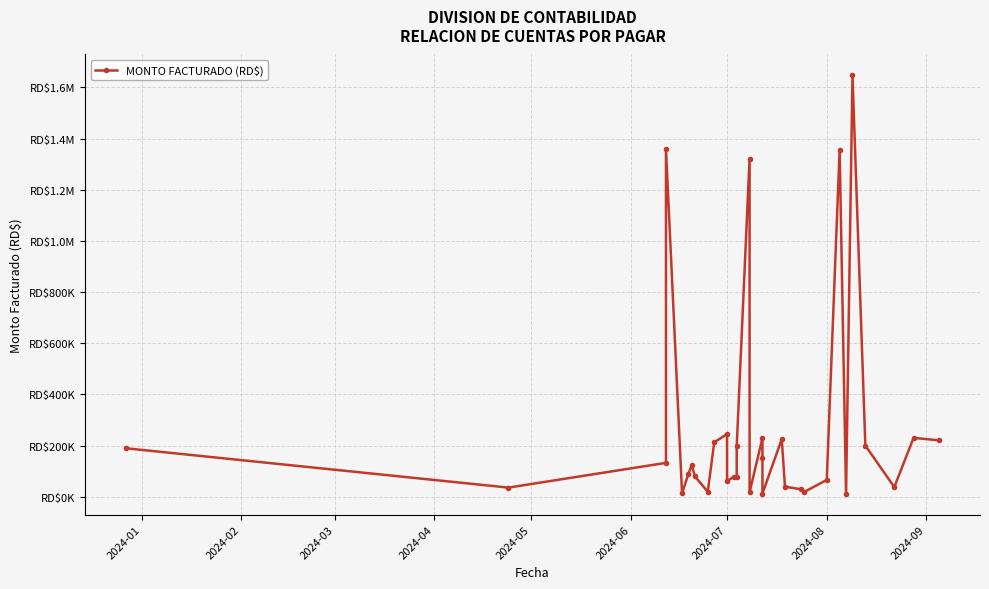

What is the average value?

272479.0